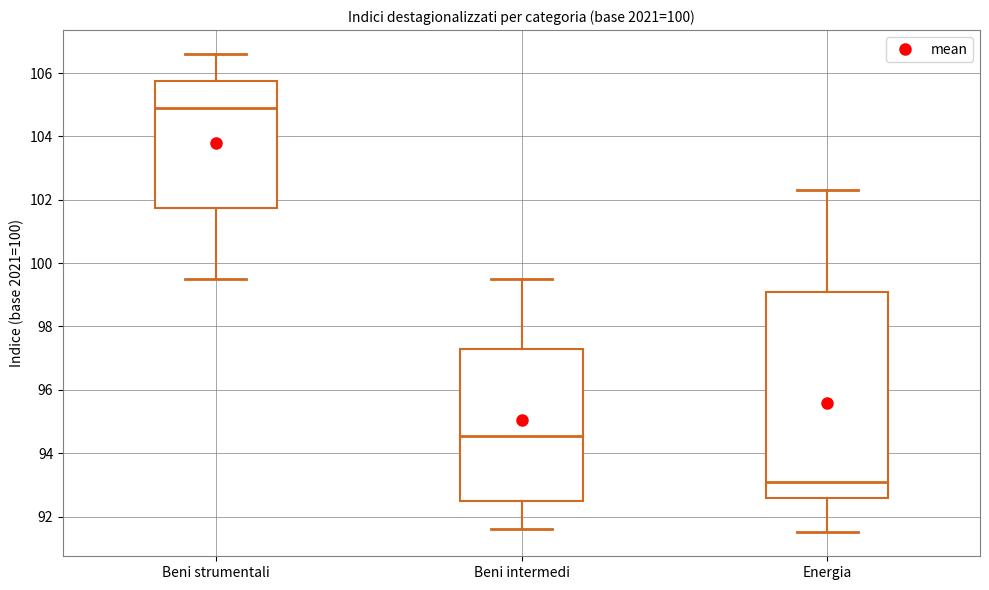

Reading left to right, transcribe this box plot: for each box, give where its median line is, the range the box spans, and where its two whiskers end, as read against the y-axis. The values are not printed on the chart, so give them approximately, as read against the axis.

Beni strumentali: median 105.0, box 101.8 to 105.8, whiskers 99.6 to 106.6
Beni intermedi: median 94.6, box 92.4 to 97.4, whiskers 91.6 to 99.6
Energia: median 93.2, box 92.6 to 99.0, whiskers 91.6 to 102.4